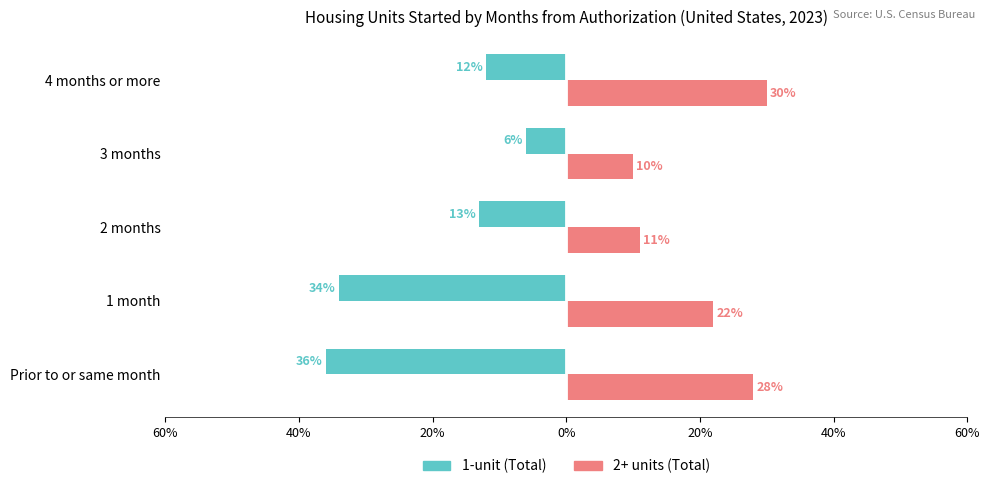

What are all the series names shown in the legend?

1-unit (Total), 2+ units (Total)